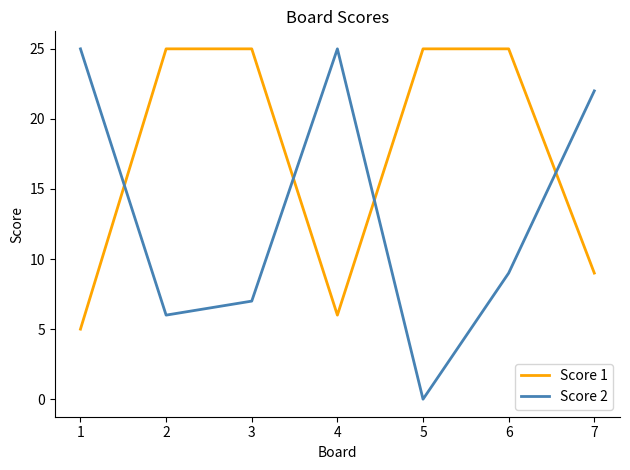

What is the average value of the Score 1 series?

17